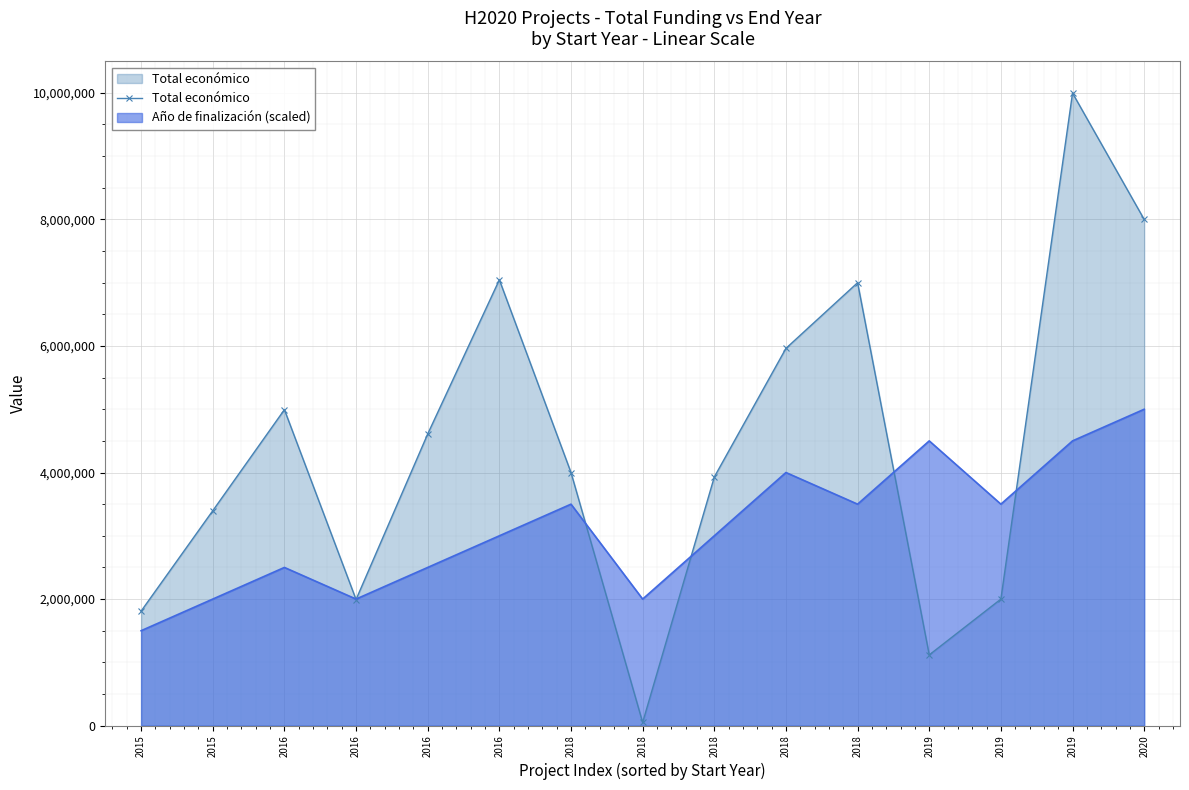

Where is the data nearest to the value 5023140?

2016